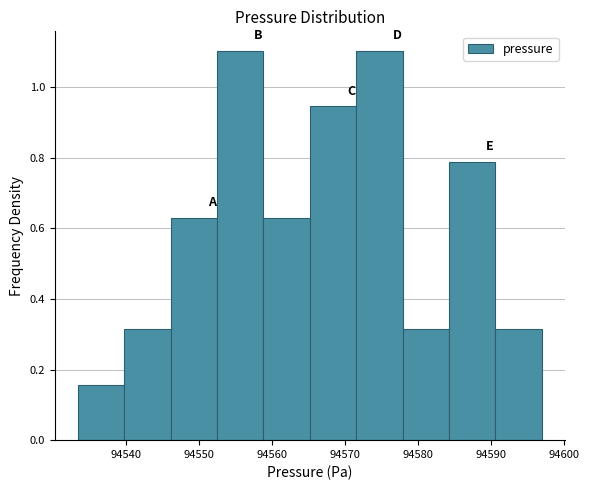

Reading left to right, list every bar in this chart as the range it spans on the x-axis followed by its height. Neither the bar edges nor the heights are printed on the chart, so give them approximately, as read against the axes.

94533 to 94540: 0.16
94540 to 94546: 0.32
94546 to 94552: 0.62
94552 to 94559: 1.10
94559 to 94565: 0.62
94565 to 94571: 0.94
94571 to 94578: 1.10
94578 to 94584: 0.32
94584 to 94591: 0.78
94591 to 94597: 0.32